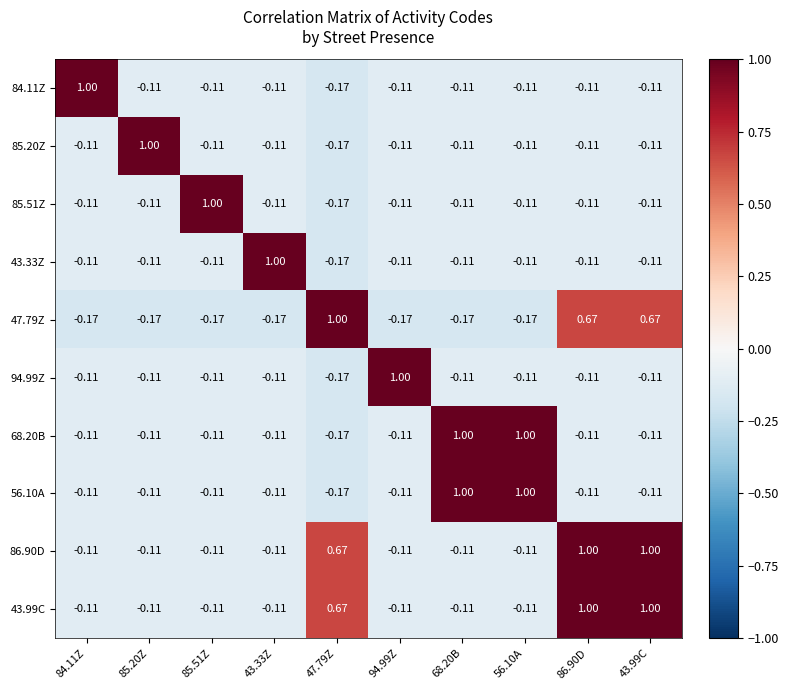

How many data points in 86.90D are above 0?

3